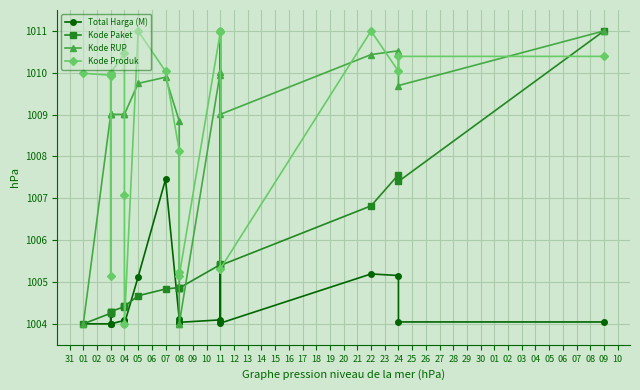

Between 24 and 05, which is larger?

05